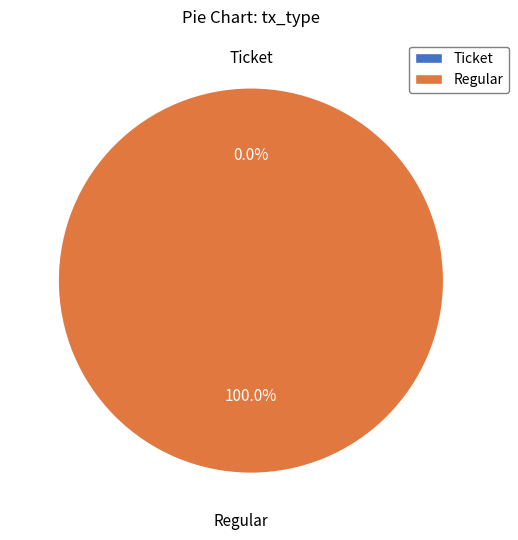

To the nearest percent, what percentage of the pie is Regular?

100%